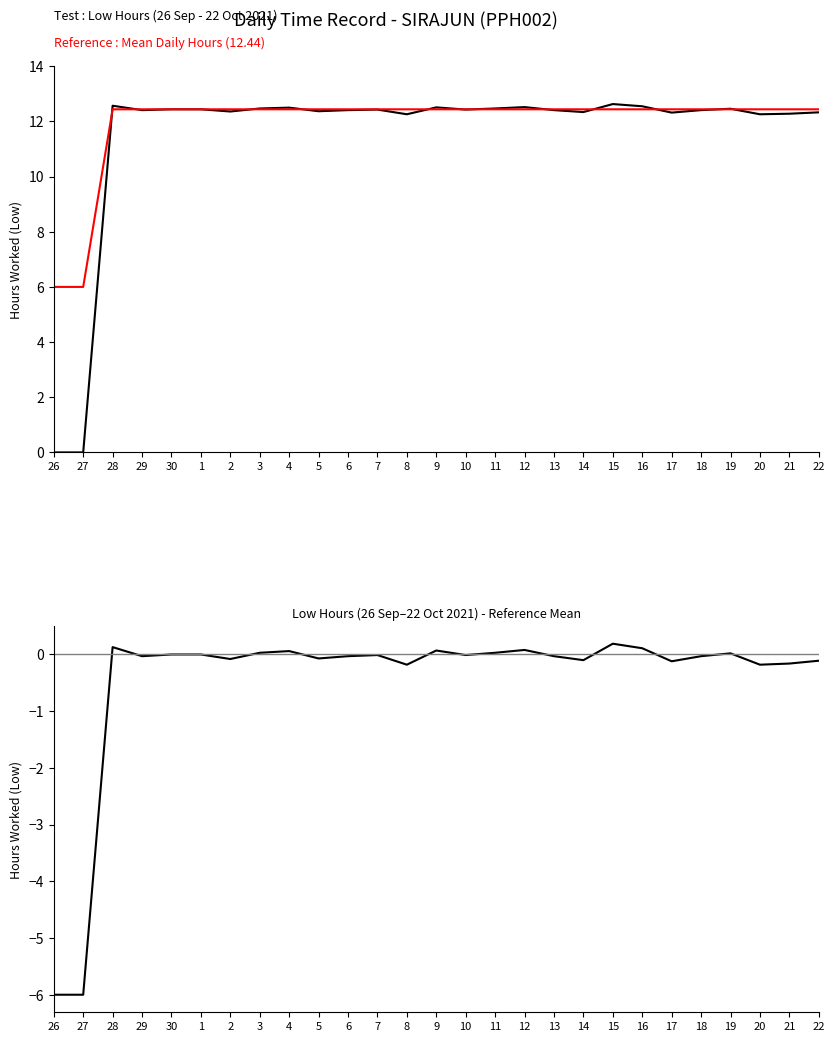

Reading left to right, what are all the values shown in this chart?

Low (Hours Worked): 26=0.0	27=0.0	28=12.6	29=12.4	30=12.4	1=12.4	2=12.4	3=12.5	4=12.5	5=12.4	6=12.4	7=12.4	8=12.3	9=12.5	10=12.4	11=12.5	12=12.5	13=12.4	14=12.3	15=12.6	16=12.6	17=12.3	18=12.4	19=12.5	20=12.3	21=12.3	22=12.3
Reference (Mean ~12.44): 26=6.0	27=6.0	28=12.4	29=12.4	30=12.4	1=12.4	2=12.4	3=12.4	4=12.4	5=12.4	6=12.4	7=12.4	8=12.4	9=12.4	10=12.4	11=12.4	12=12.4	13=12.4	14=12.4	15=12.4	16=12.4	17=12.4	18=12.4	19=12.4	20=12.4	21=12.4	22=12.4
Difference (Low - Mean): 26=-6.0	27=-6.0	28=0.1	29=-0.0	30=0.0	1=0.0	2=-0.1	3=0.0	4=0.1	5=-0.1	6=-0.0	7=-0.0	8=-0.2	9=0.1	10=-0.0	11=0.0	12=0.1	13=-0.0	14=-0.1	15=0.2	16=0.1	17=-0.1	18=-0.0	19=0.0	20=-0.2	21=-0.2	22=-0.1